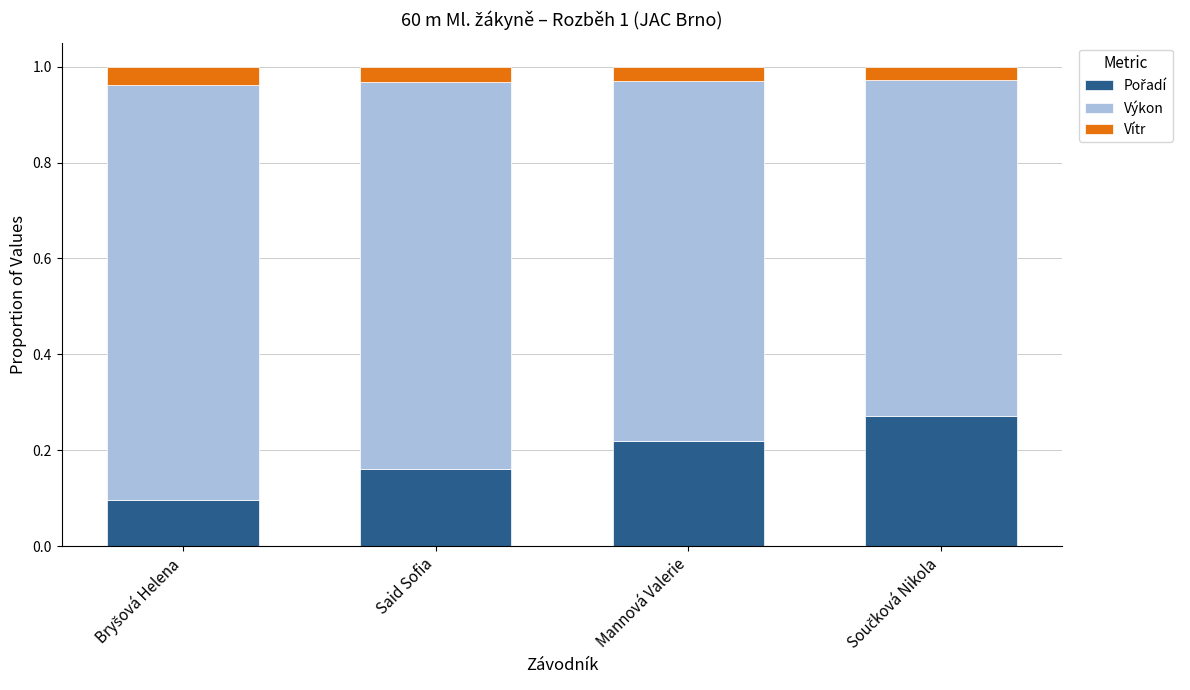

What is the total value across all series at Mannová Valerie?

1.0